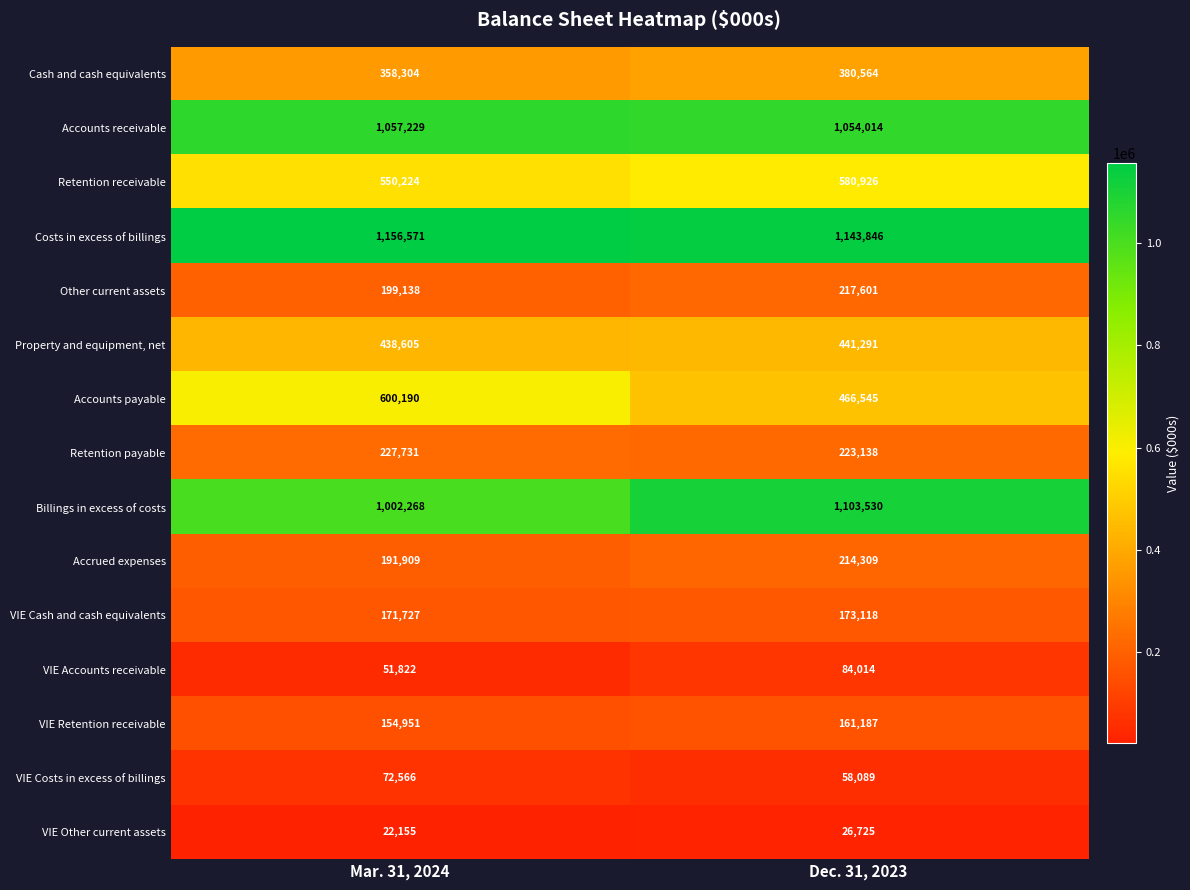

List the labels in order of VIE Retention receivable value, smallest first.

Mar. 31, 2024, Dec. 31, 2023